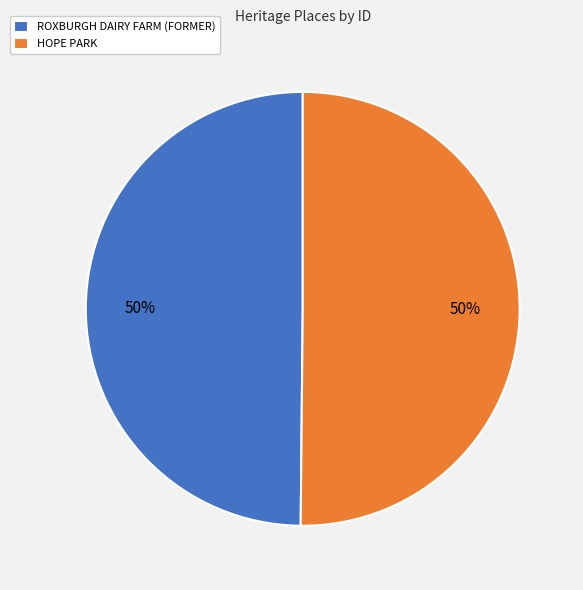

To the nearest percent, what portion does HOPE PARK represent?

50%